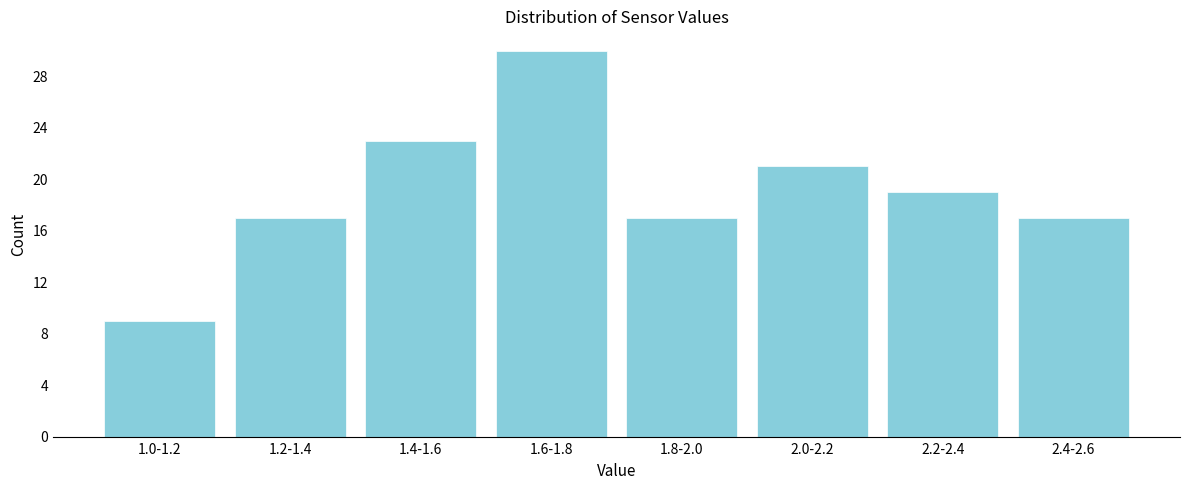

Reading right to left, extract all data points from this chart.

2.4-2.6=17	2.2-2.4=19	2.0-2.2=21	1.8-2.0=17	1.6-1.8=30	1.4-1.6=23	1.2-1.4=17	1.0-1.2=9